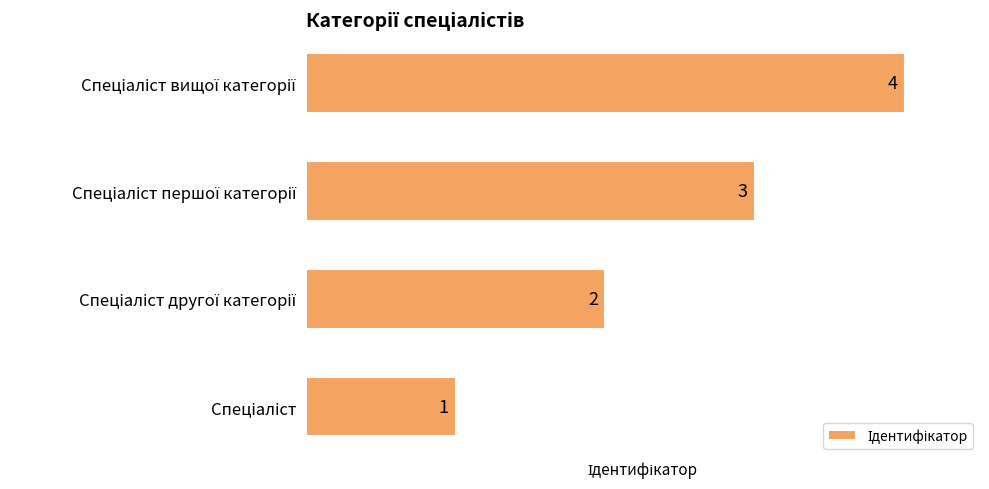

What is the maximum value shown in the chart?

4